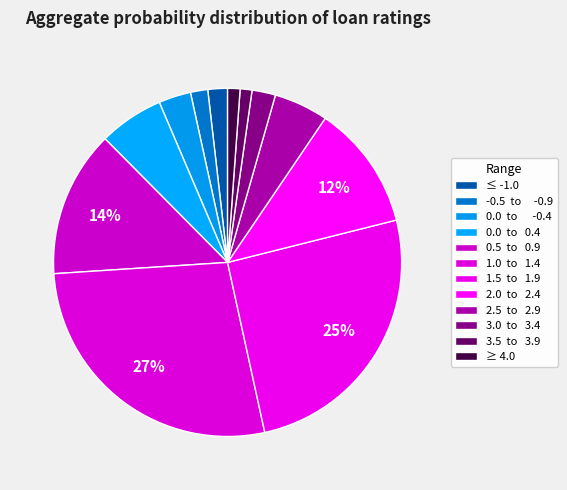

What is the largest slice in the pie chart?

1.0  to   1.4